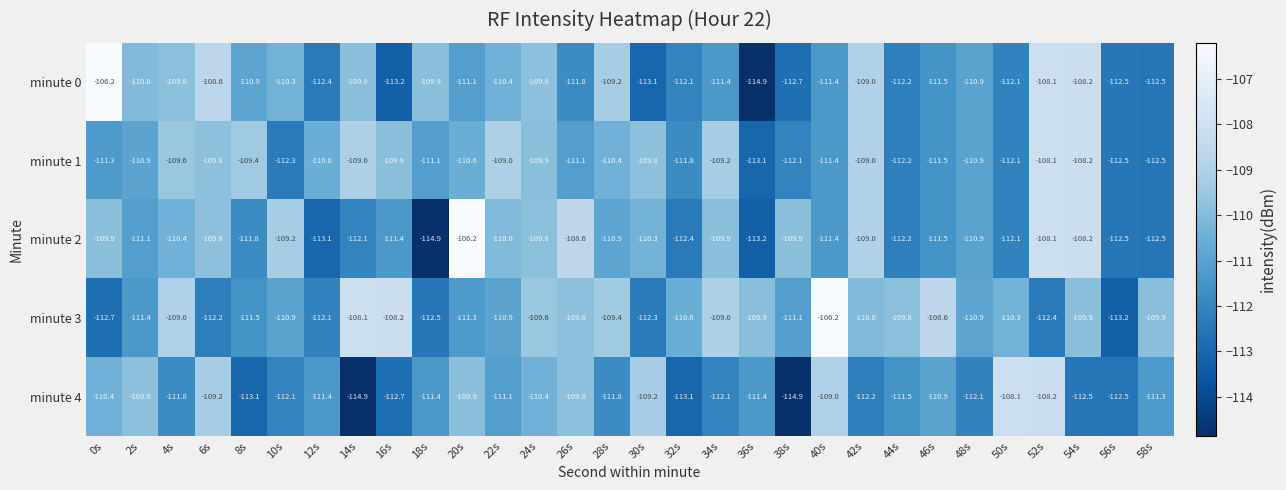

The minute 2 series shows -109.9 at 34s. True or false?

True